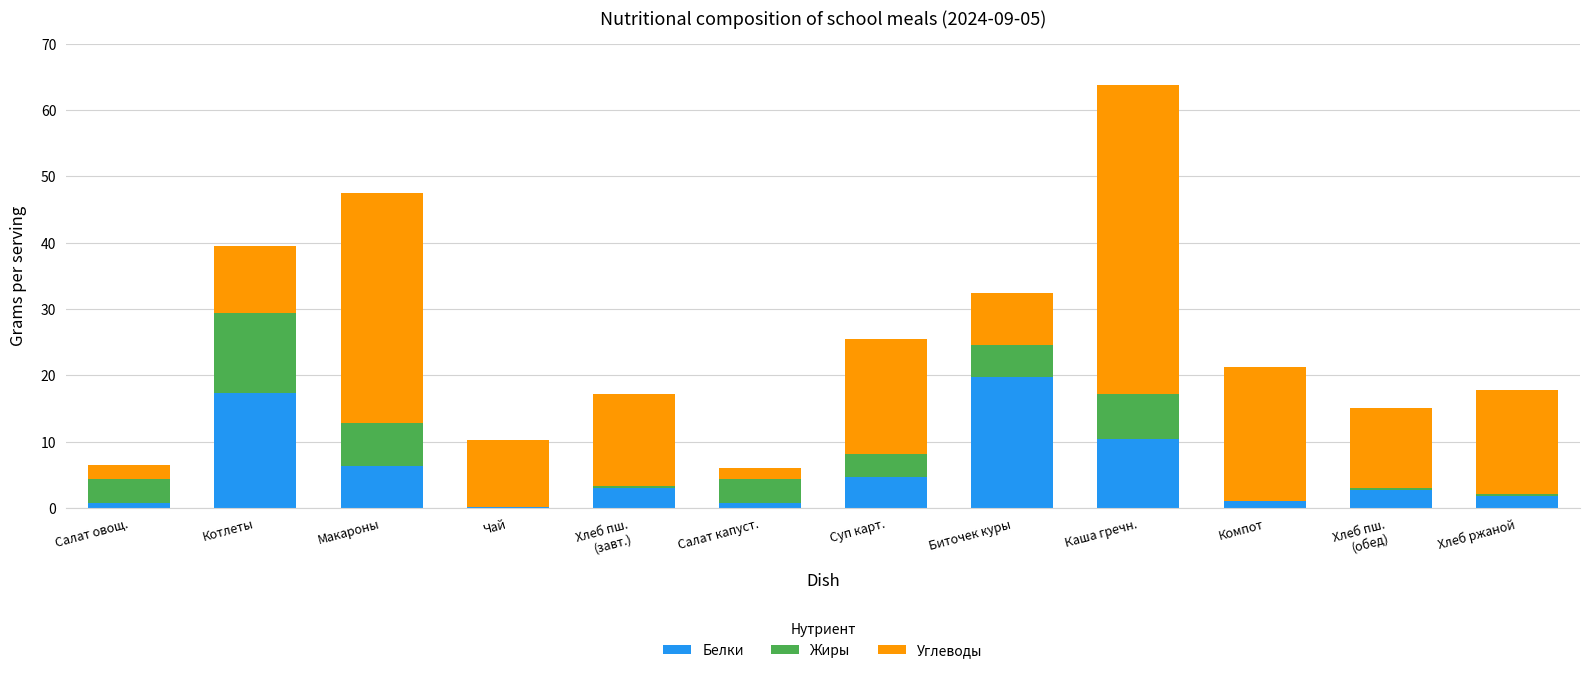

What is the sum of all Белки values?

68.2